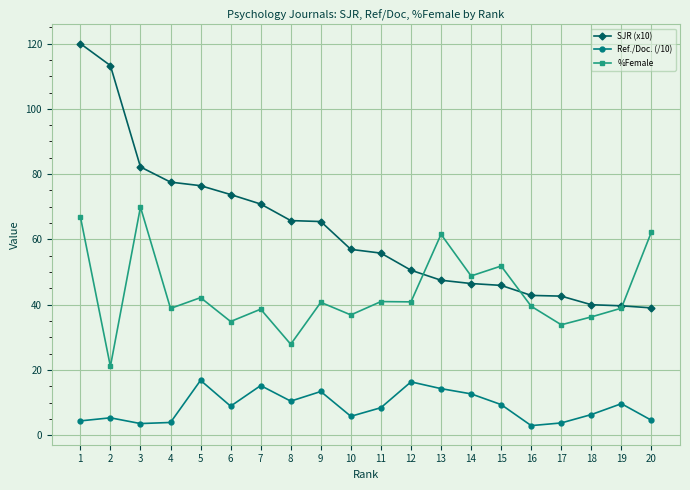

How many data points does each series have?

20